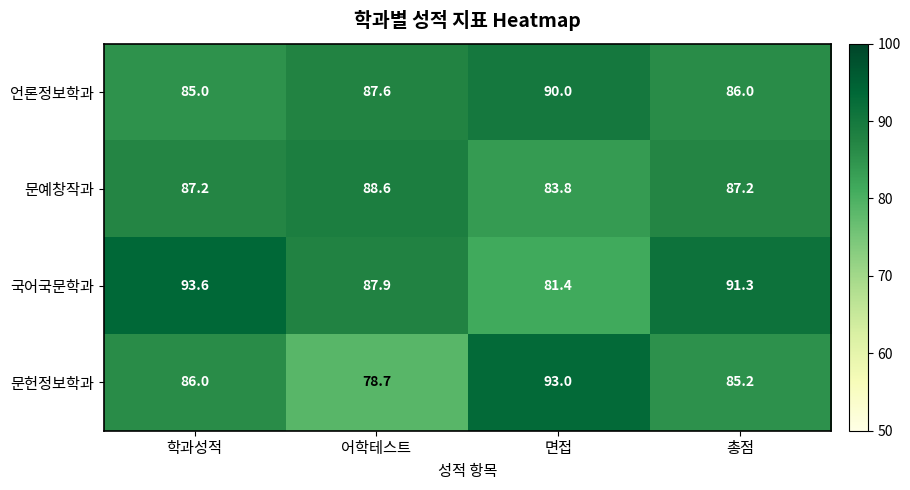

Where does the 문예창작과 series first go above 87?

학과성적